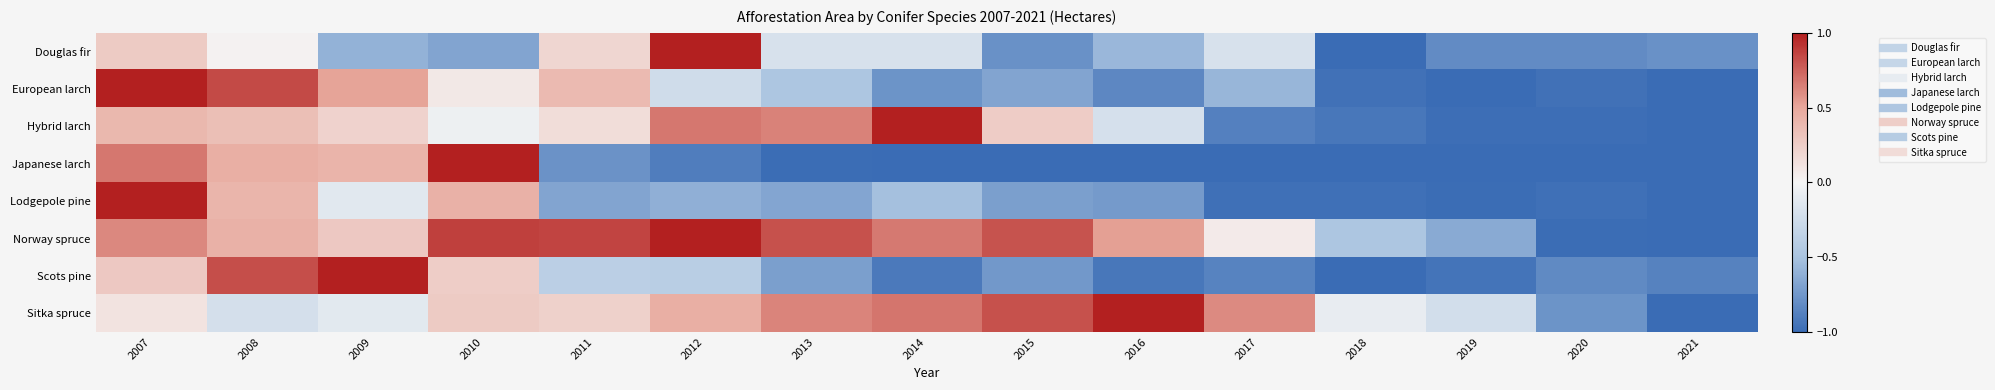

At which category does the chart reach its minimum across all series?

2018